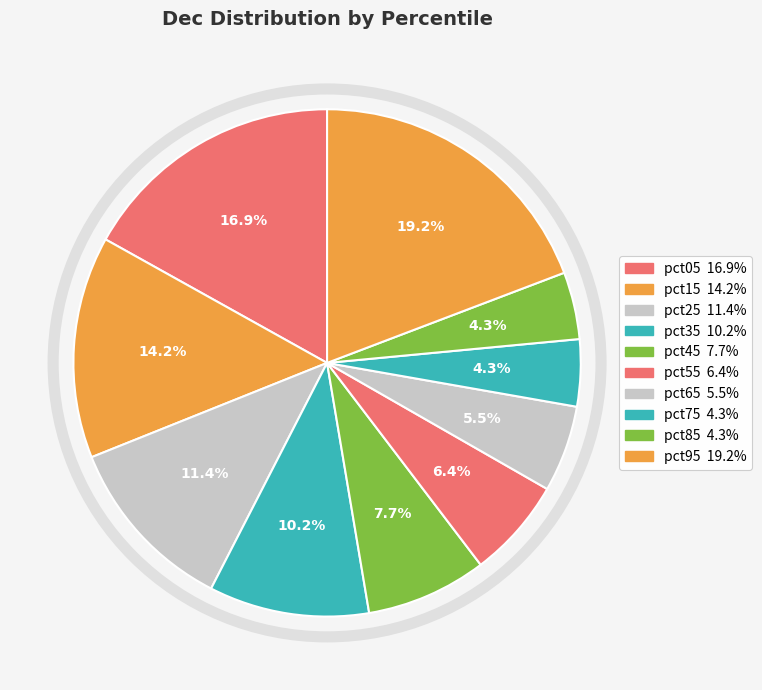

What portion of the pie excludes pct15?

85.8%